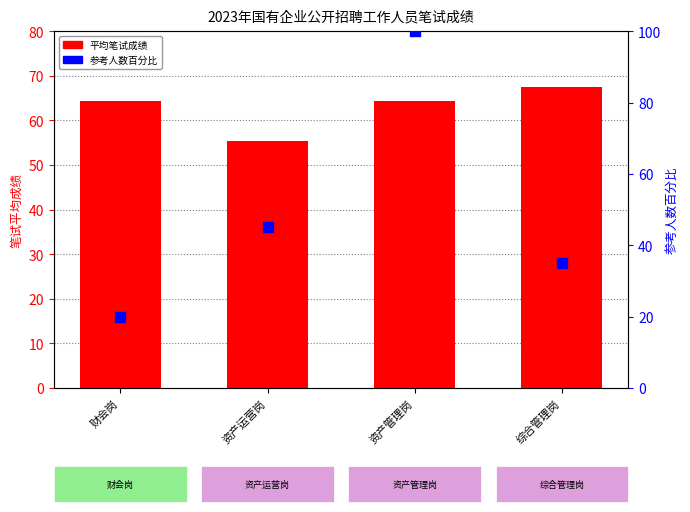

At which category is the sum across all series the highest?

资产管理岗